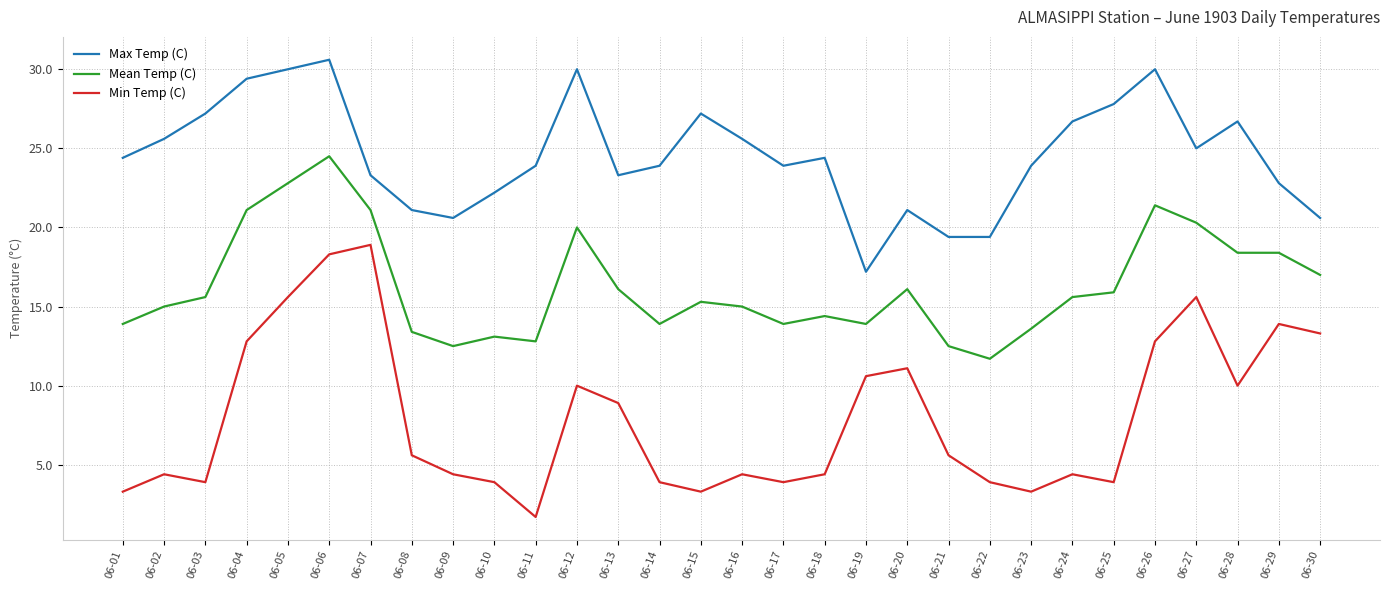

True or false: Min Temp (C) and Max Temp (C) cross at least once.

False